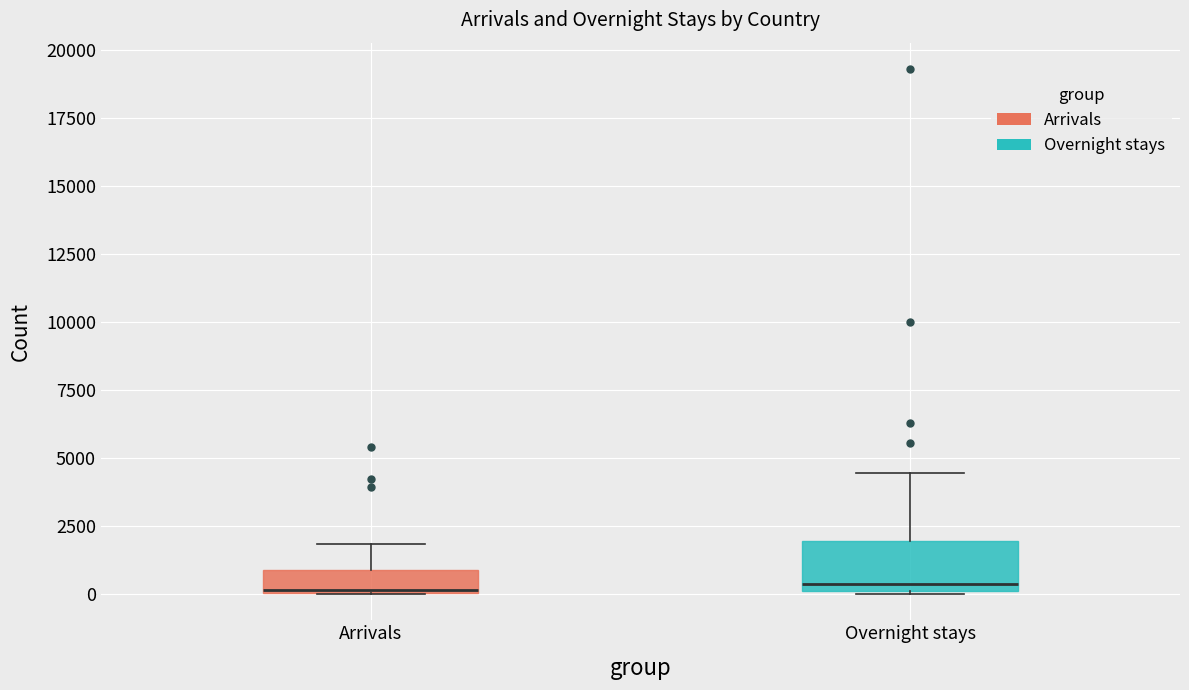

Reading left to right, transcribe this box plot: for each box, give where its median line is, the range the box spans, and where its two whiskers end, as read against the y-axis. The values are not printed on the chart, so give them approximately, as read against the axis.

Arrivals: median 0, box 0 to 1000, whiskers 0 to 2000
Overnight stays: median 500, box 0 to 2000, whiskers 0 to 4500